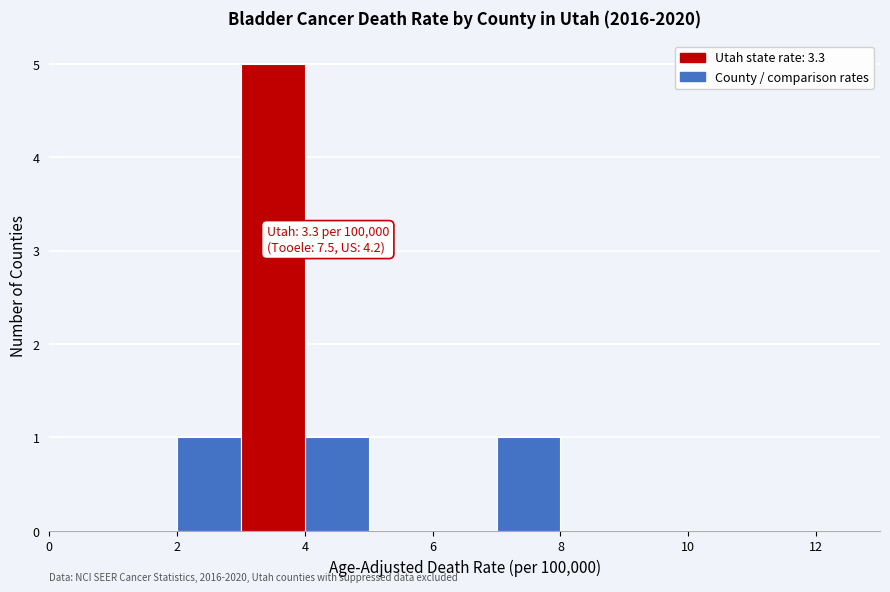

Over which range of the x-axis is the bar tallest?

3 to 4